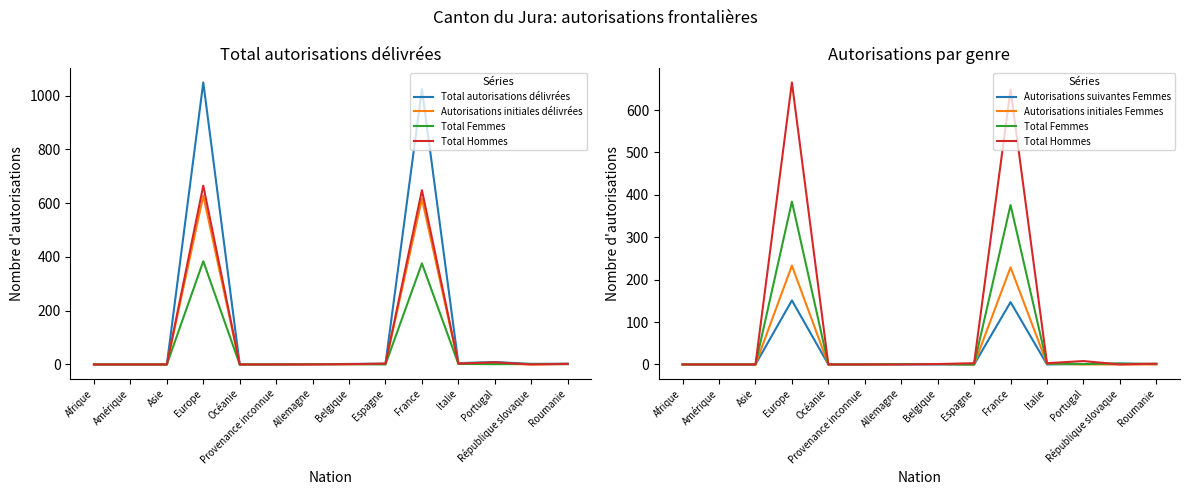

Rank the categories by Total Hommes value from highest to lowest.

Europe, France, Portugal, Espagne, Italie, Roumanie, Belgique, Afrique, Amérique, Asie, Océanie, Provenance inconnue, Allemagne, République slovaque